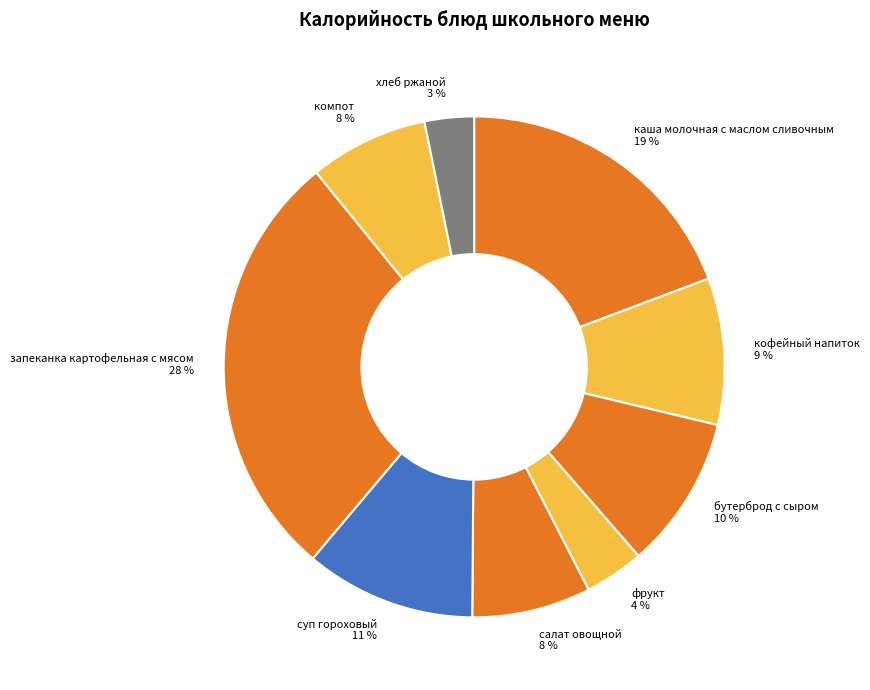

Is there a majority slice in this chart?

No